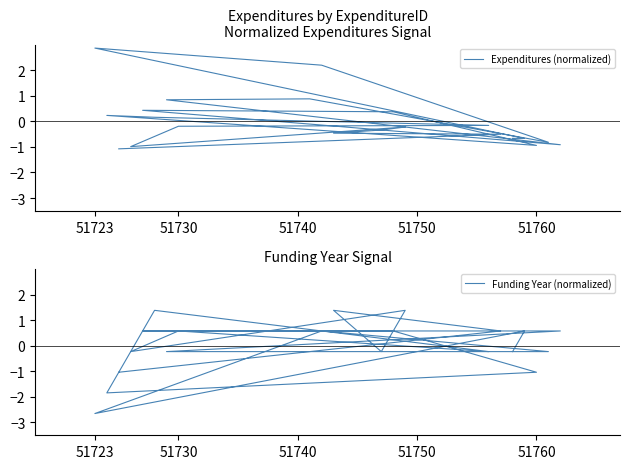

How many lines are shown in the chart?

2